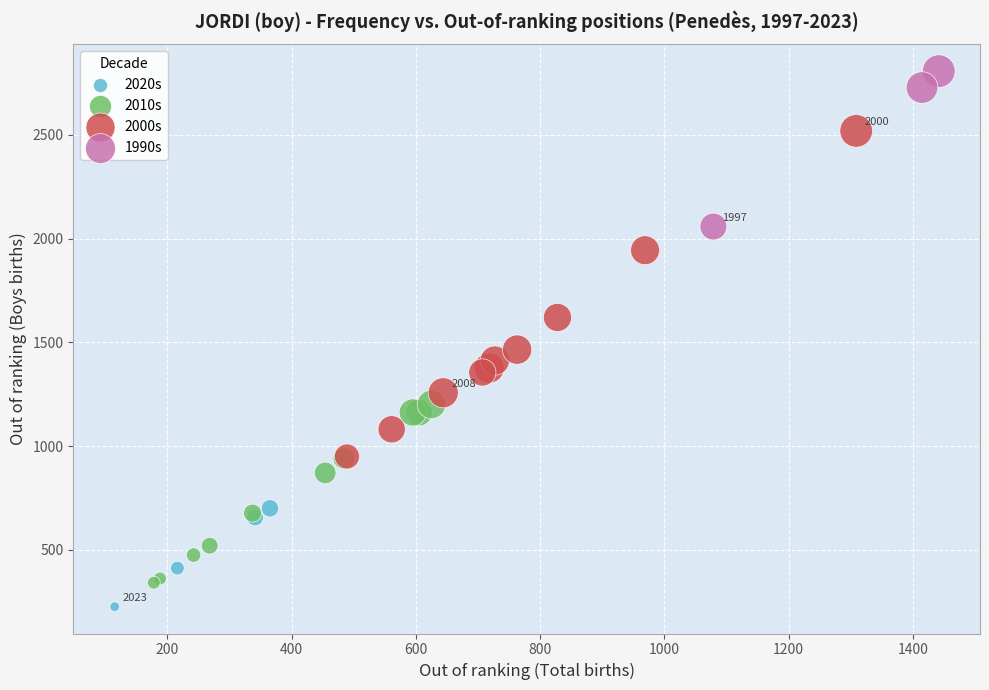

Which series contains the lowest Y value?

2020s